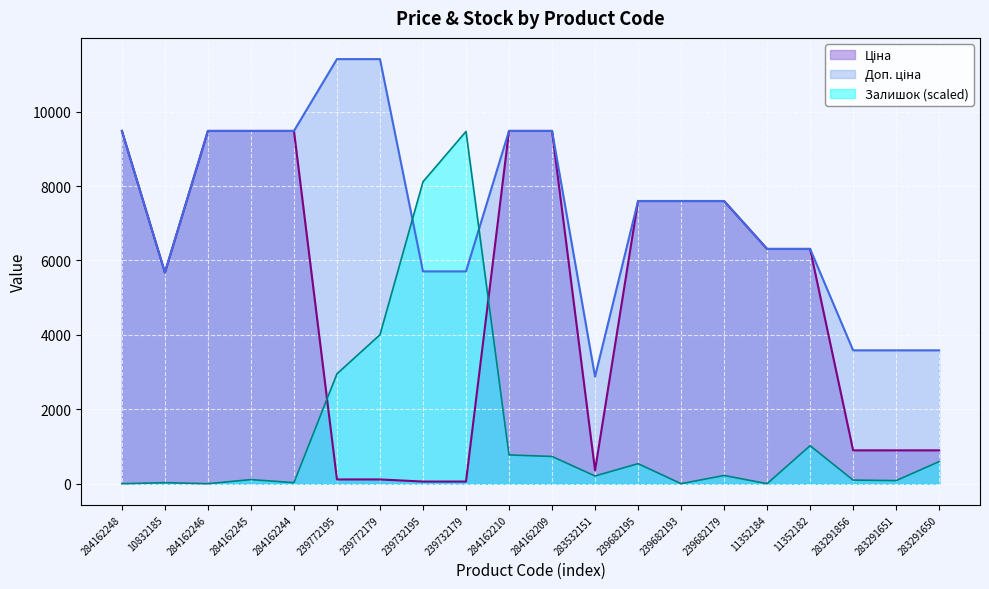

What are all the series names shown in the legend?

Ціна, Доп. ціна, Залишок